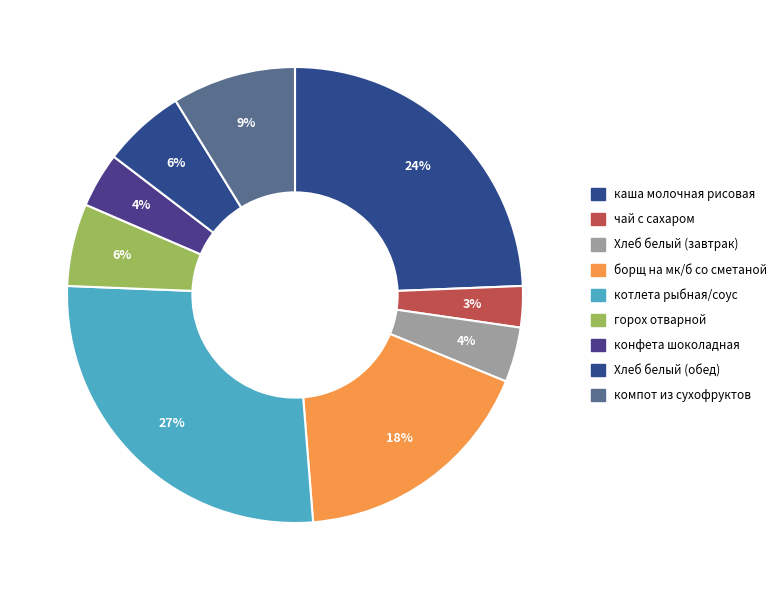

Is the sum of компот из сухофруктов and горох отварной greater than half?

No